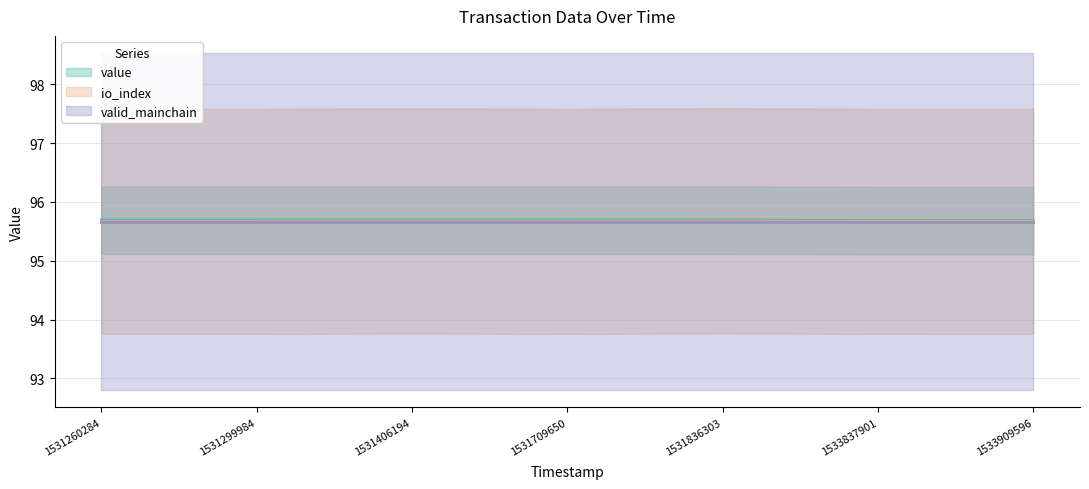

Which has a higher value, 1531260284 or 1531406194?

1531260284